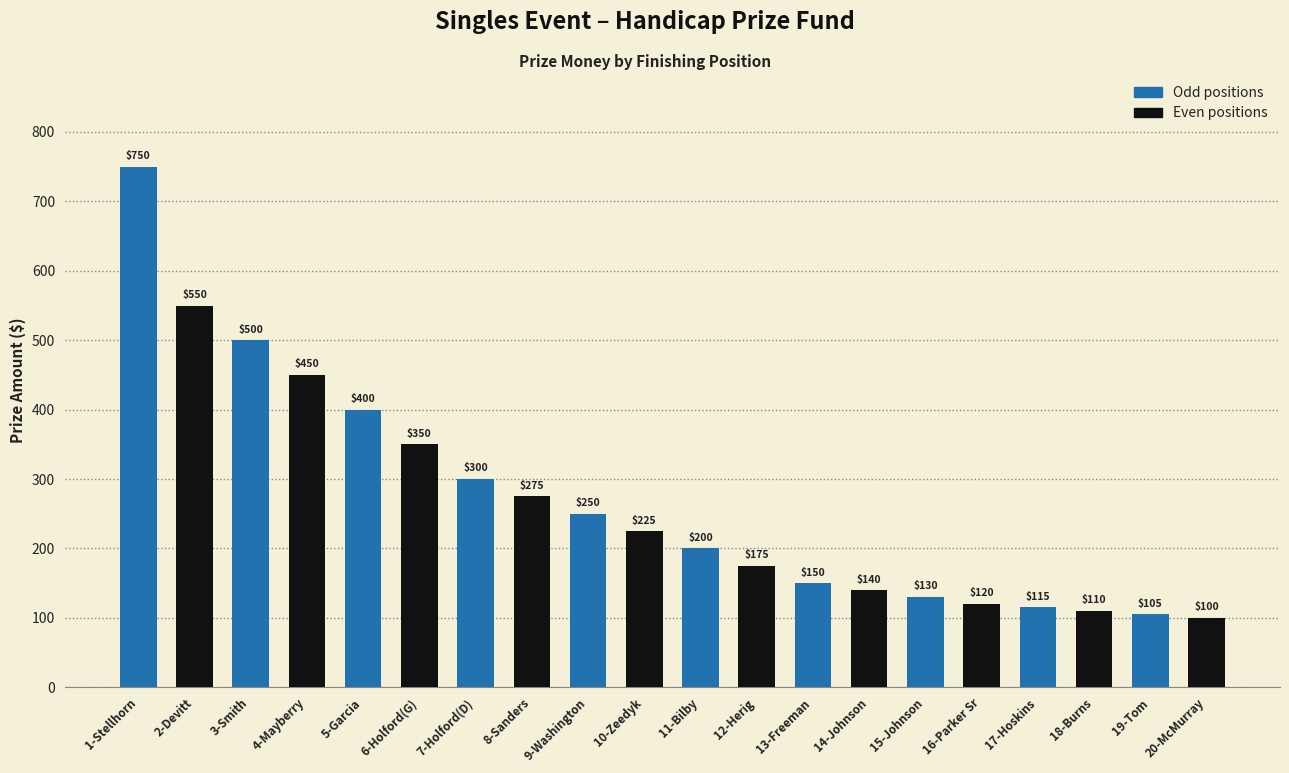

List the labels in order of value, largest first.

1-Stellhorn, 2-Devitt, 3-Smith, 4-Mayberry, 5-Garcia, 6-Holford(G), 7-Holford(D), 8-Sanders, 9-Washington, 10-Zeedyk, 11-Bilby, 12-Herig, 13-Freeman, 14-Johnson, 15-Johnson, 16-Parker Sr, 17-Hoskins, 18-Burns, 19-Tom, 20-McMurray